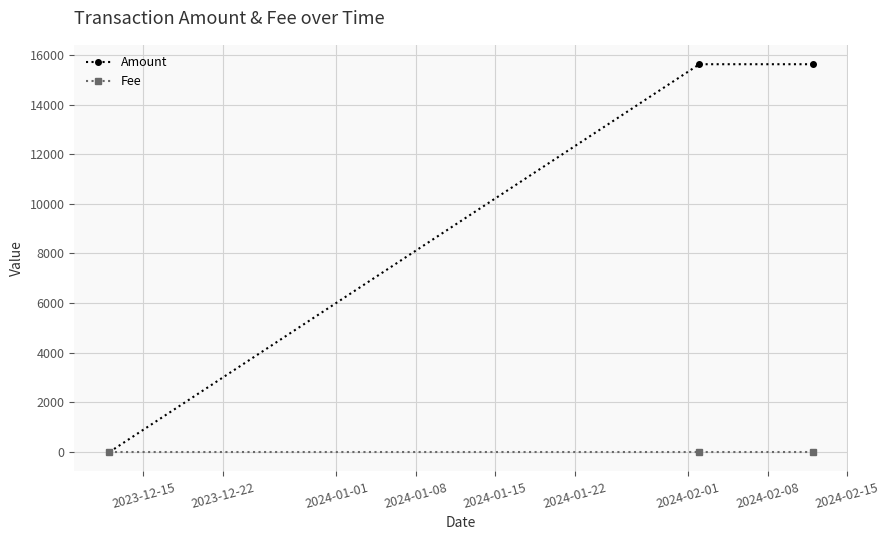

List the series in order of their peak value, lowest first.

Fee, Amount